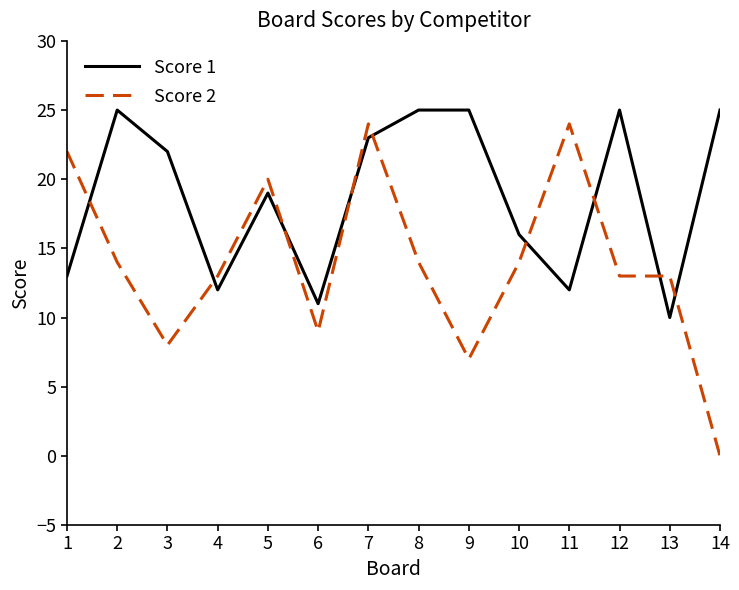

List the series in order of their overall mean, lowest first.

Score 2, Score 1